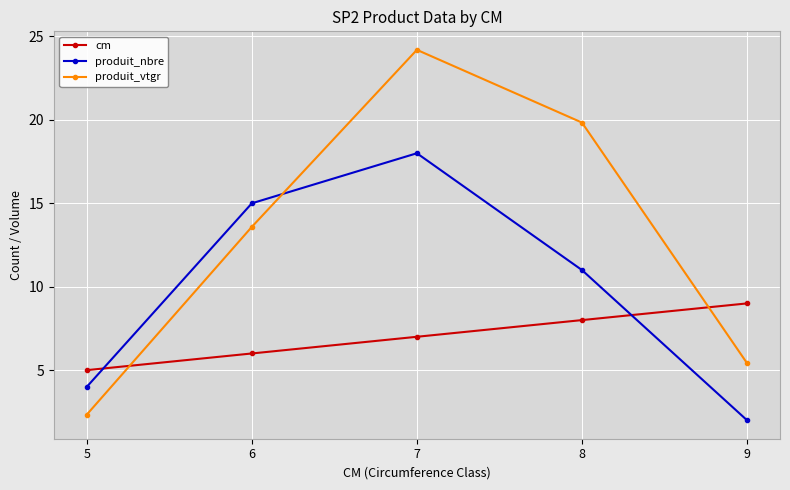

Count the number of data series in this chart.

3